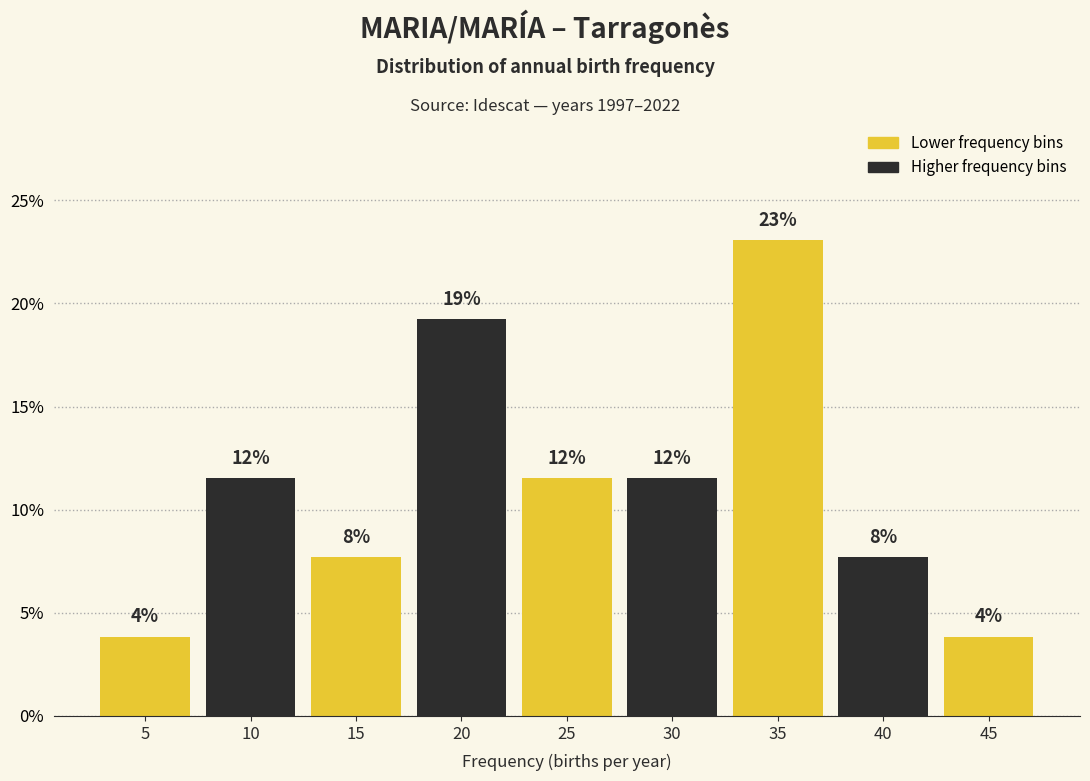

Are the bars horizontal?

No